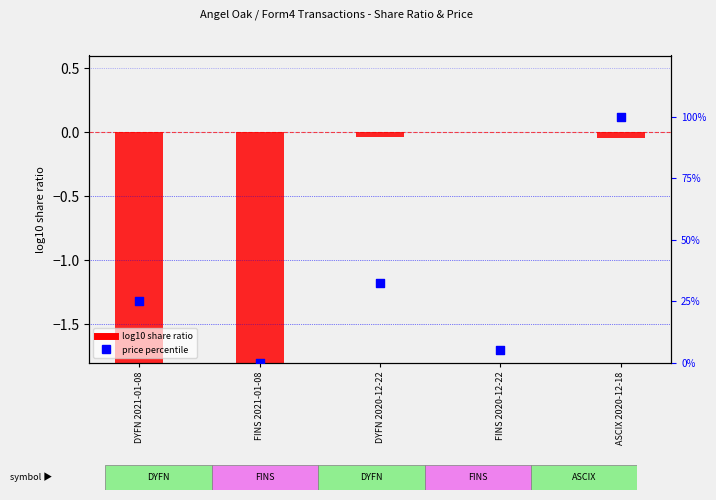

What is the total value across all series at FINS 2020-12-22?

5.3